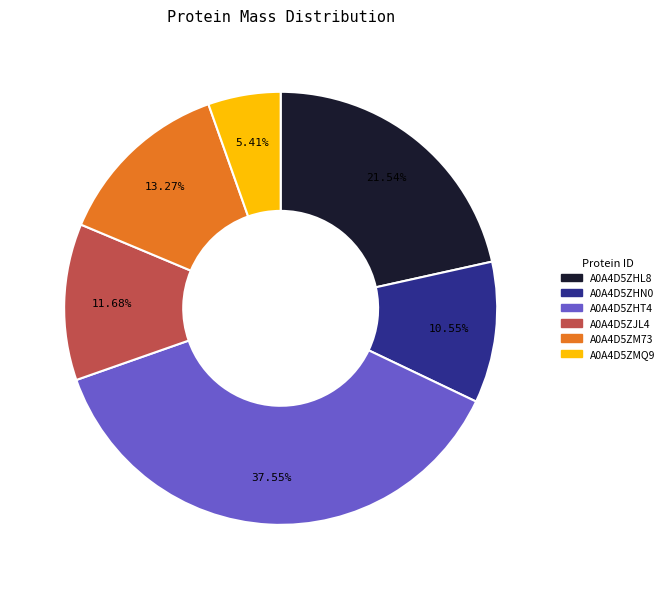

To the nearest percent, what percentage of the pie is A0A4D5ZMQ9?

5%